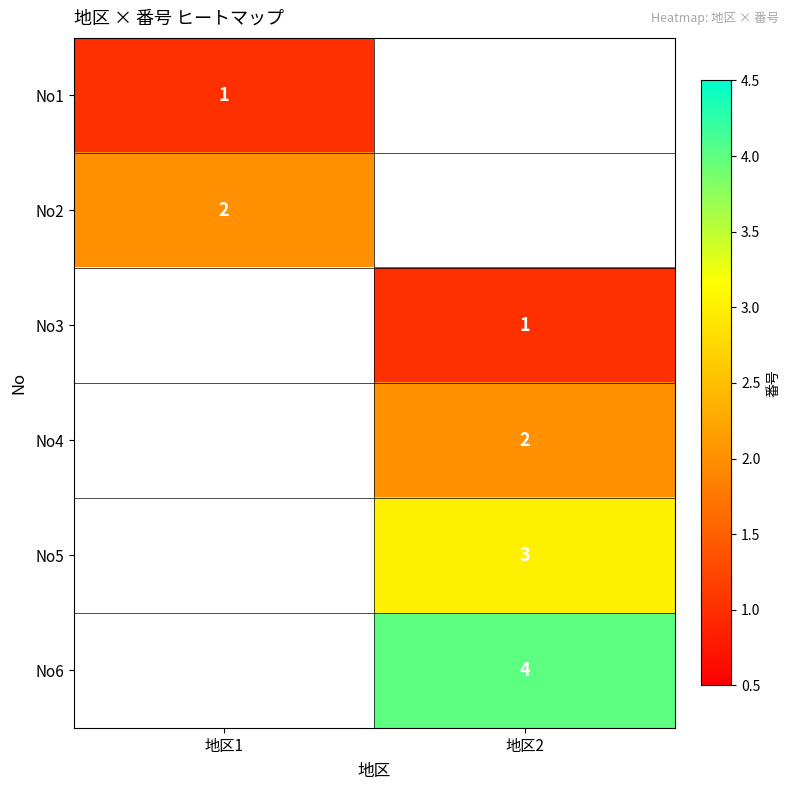

True or false: No4 has a value of 1 at 地区2.

False